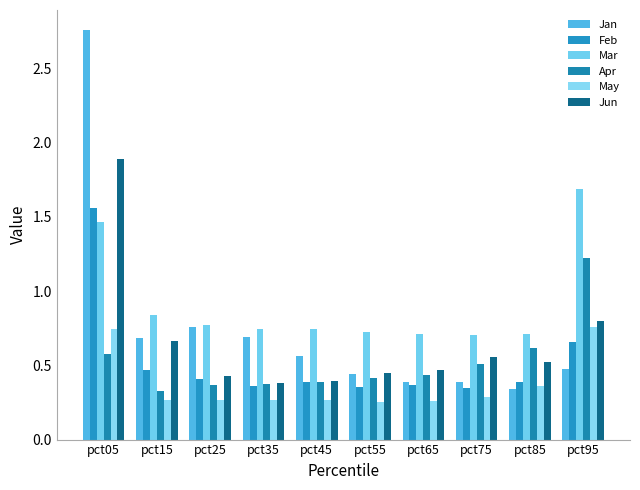

Rank the categories by Apr value from lowest to highest.

pct15, pct25, pct35, pct45, pct55, pct65, pct75, pct05, pct85, pct95